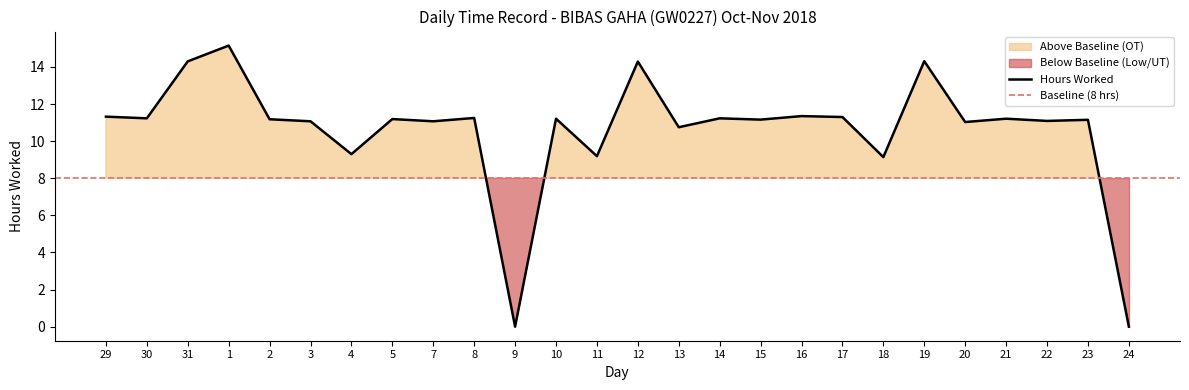

Rank the categories by value from highest to lowest.

1, 19, 31, 12, 16, 29, 17, 8, 30, 14, 10, 21, 5, 2, 15, 23, 22, 3, 7, 20, 13, 4, 11, 18, 9, 24